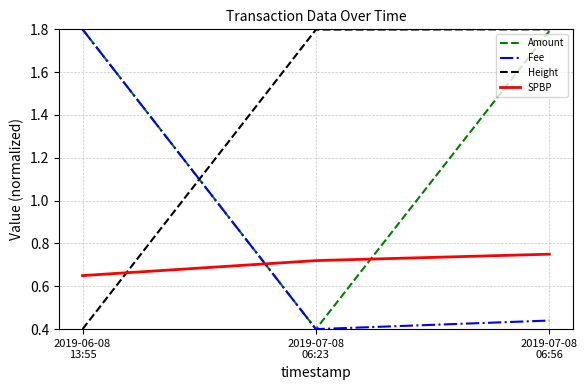

What is the sum of all Amount values?

4.0